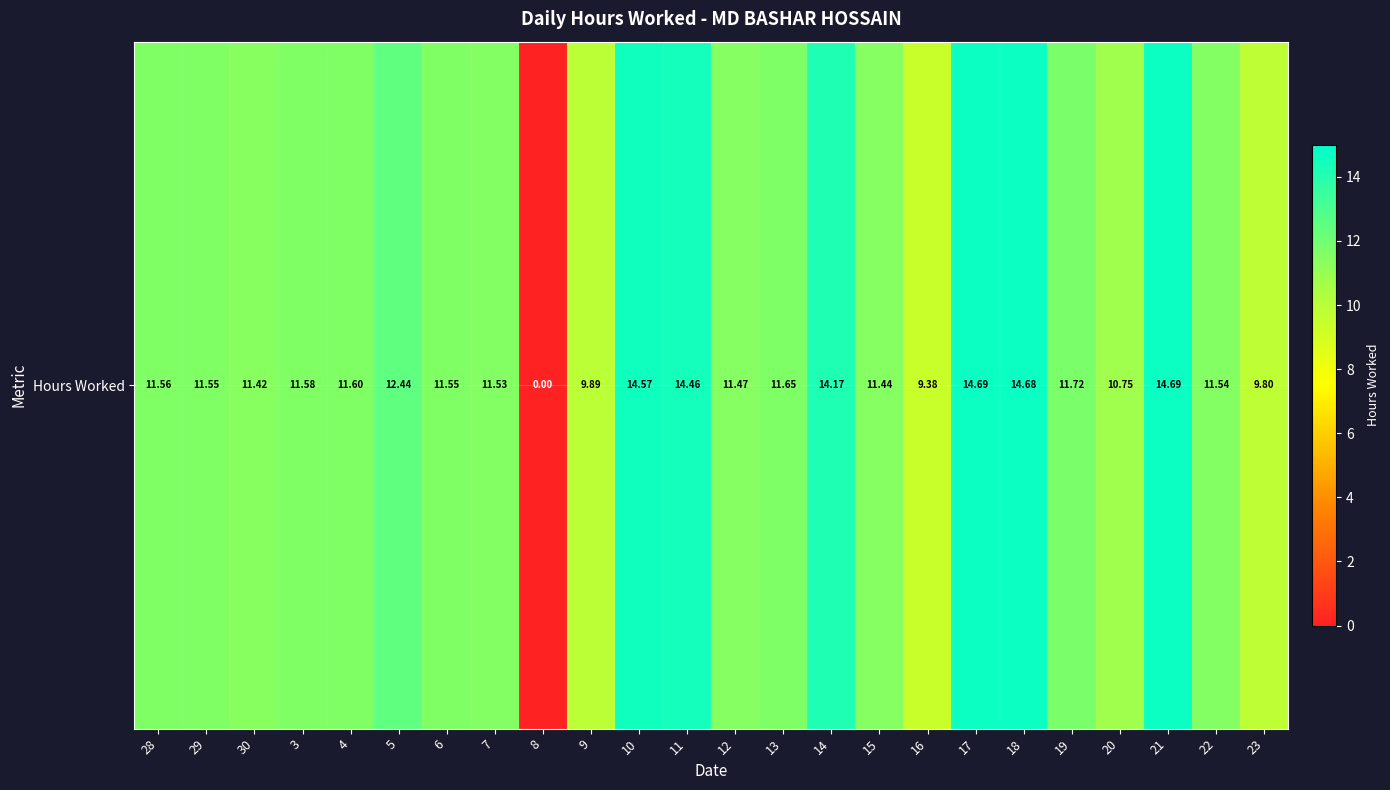

Reading left to right, what are all the values shown in this chart?

11.6	11.6	11.4	11.6	11.6	12.4	11.6	11.5	0.0	9.9	14.6	14.5	11.5	11.7	14.2	11.4	9.4	14.7	14.7	11.7	10.8	14.7	11.5	9.8